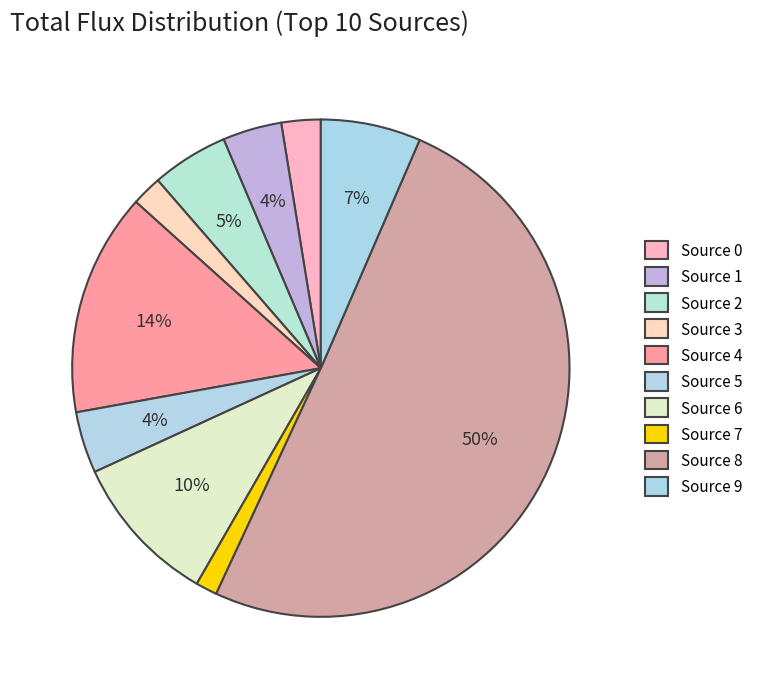

How many segments does this pie chart have?

10